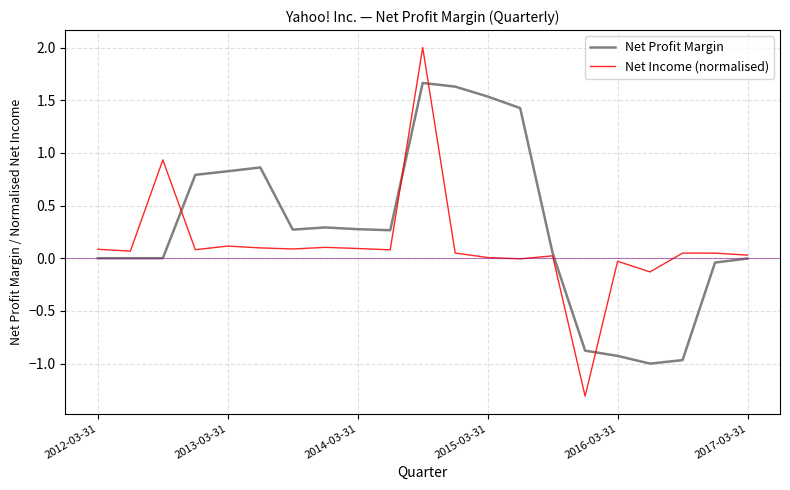

Which series has the largest range (max minus min)?

Net Income (normalised)